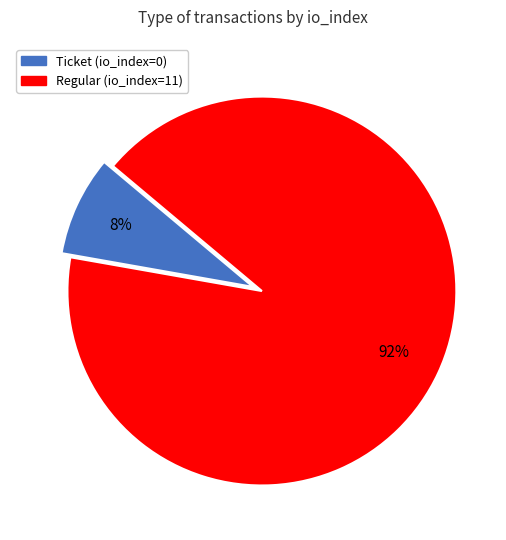

Which category accounts for the majority?

Regular (io_index=11)